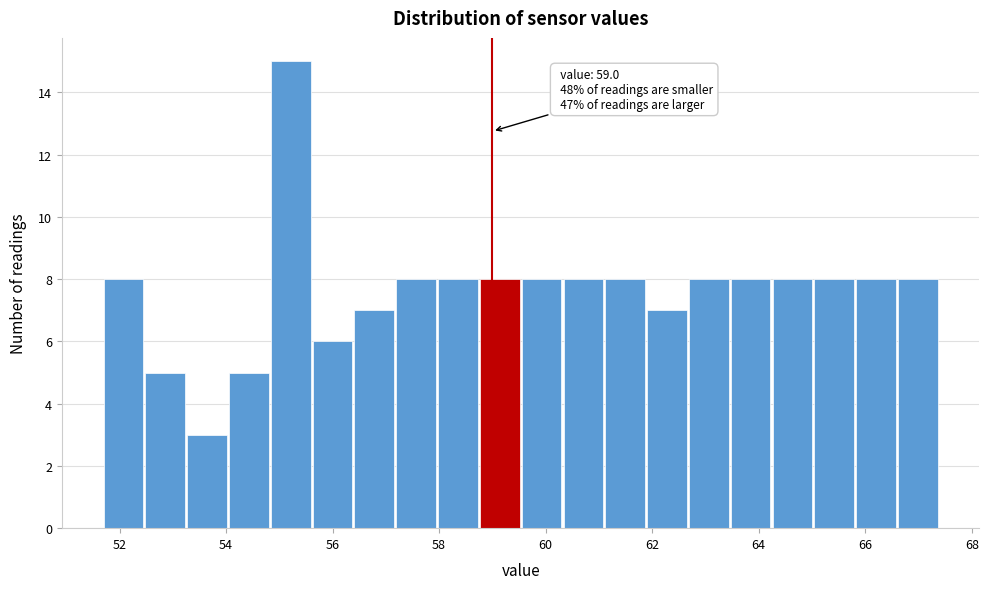

Read against the x-axis, roughly where is the centre of the tallest bar?

55.2